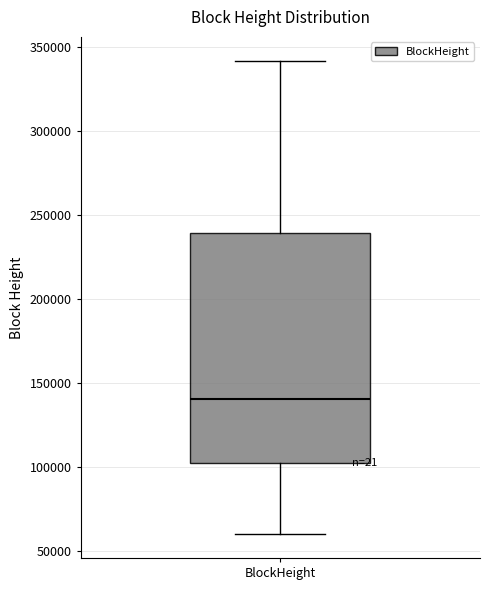

Read this box plot against the y-axis: the position of the median line, the range covered by the box, and the ends of both whiskers. The values are not printed on the chart, so give them approximately, as read against the axis.

median 140000, box 100000 to 240000, whiskers 60000 to 340000